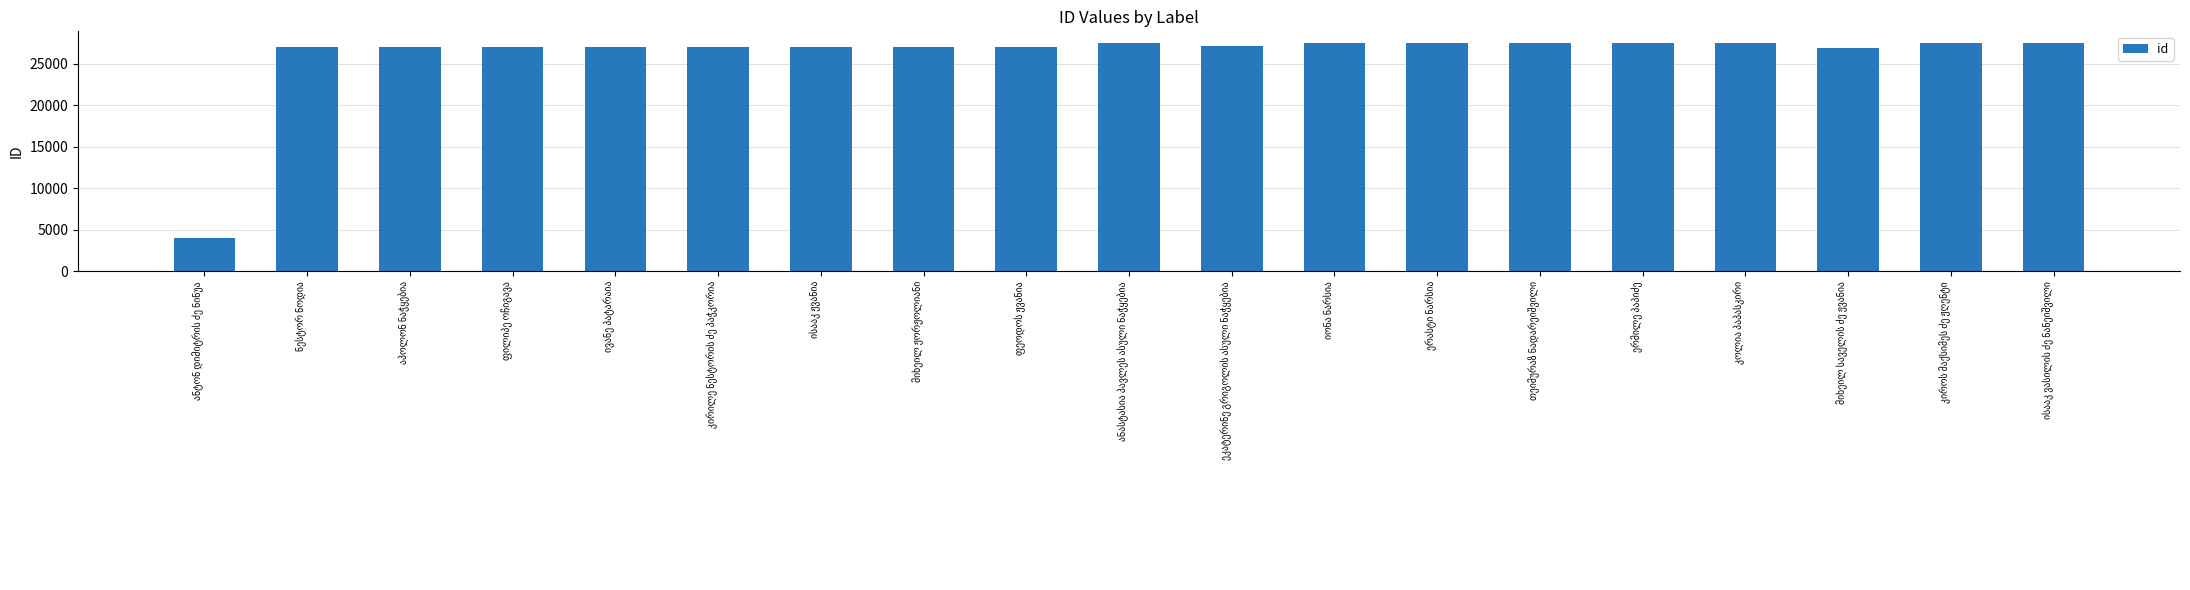

What is the sum of all values?

493937